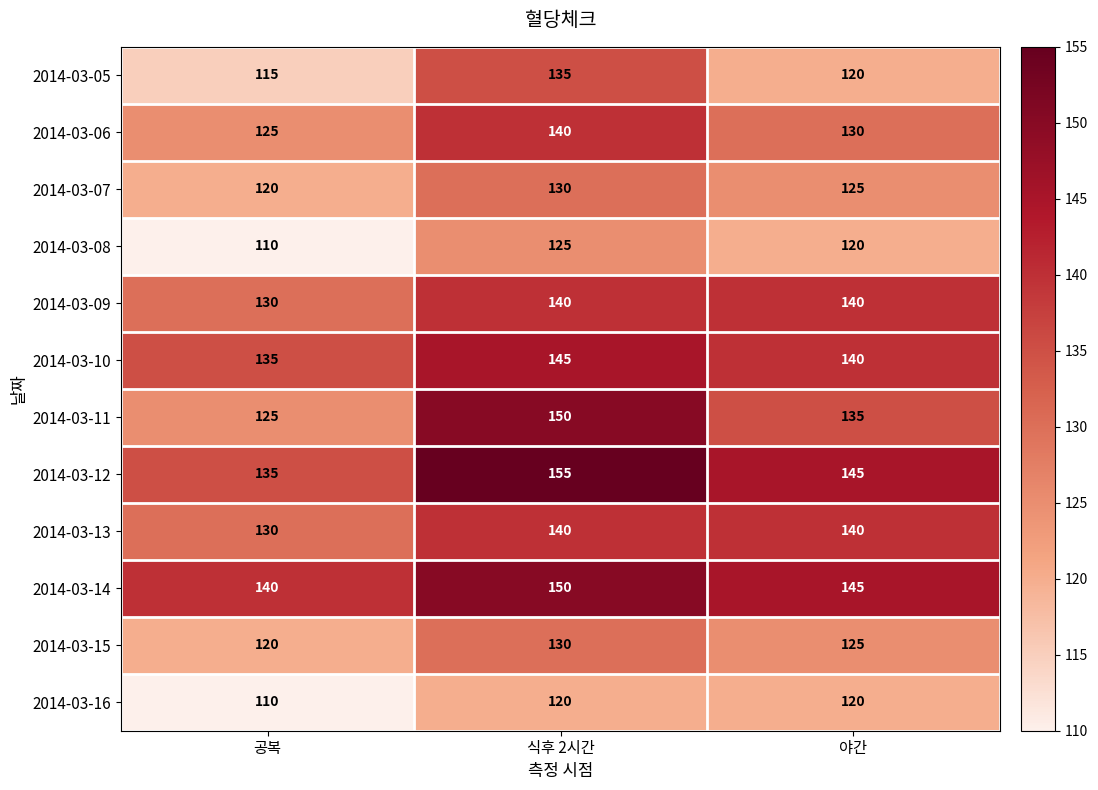

What is the total value across all series at 식후 2시간?

1660